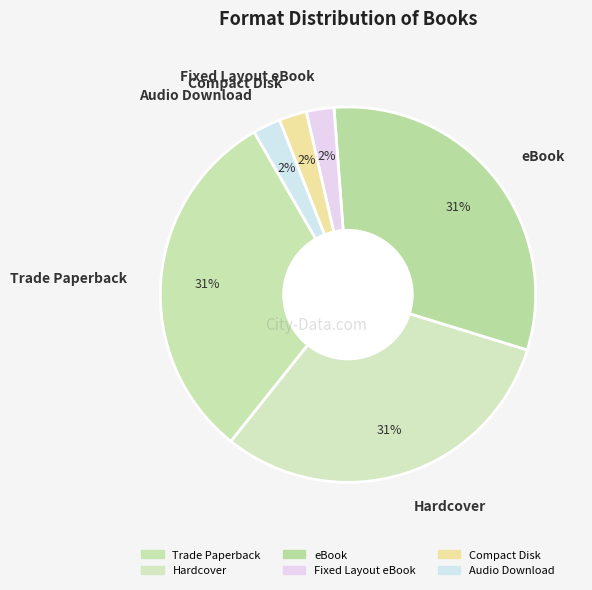

Combined, do Fixed Layout eBook and Compact Disk account for over 50%?

No